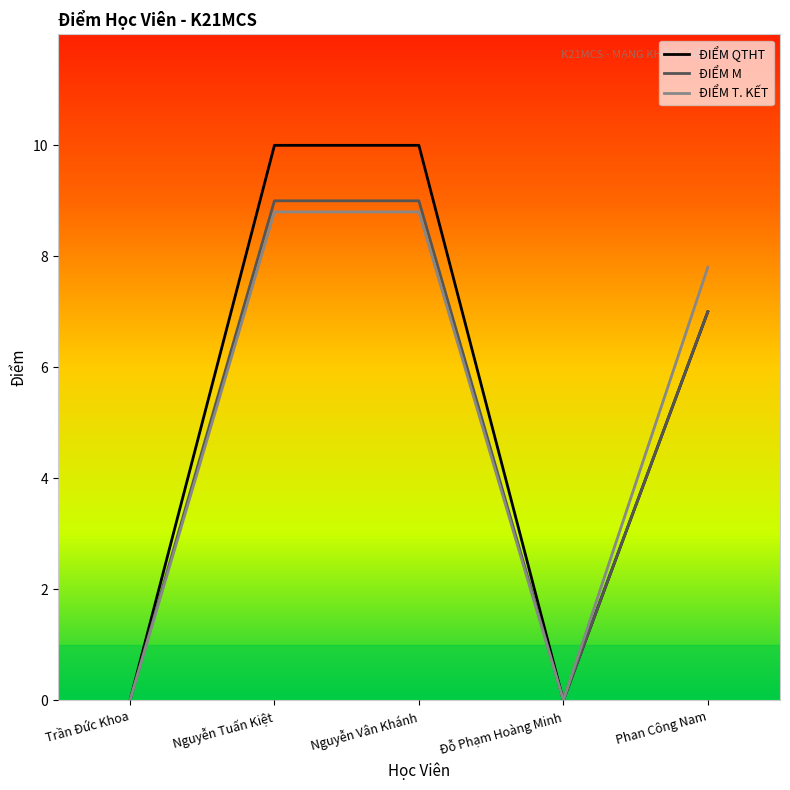

What is the difference between the ĐIỂM T. KẾT values at Phan Công Nam and Nguyễn Tuấn Kiệt?

1.0